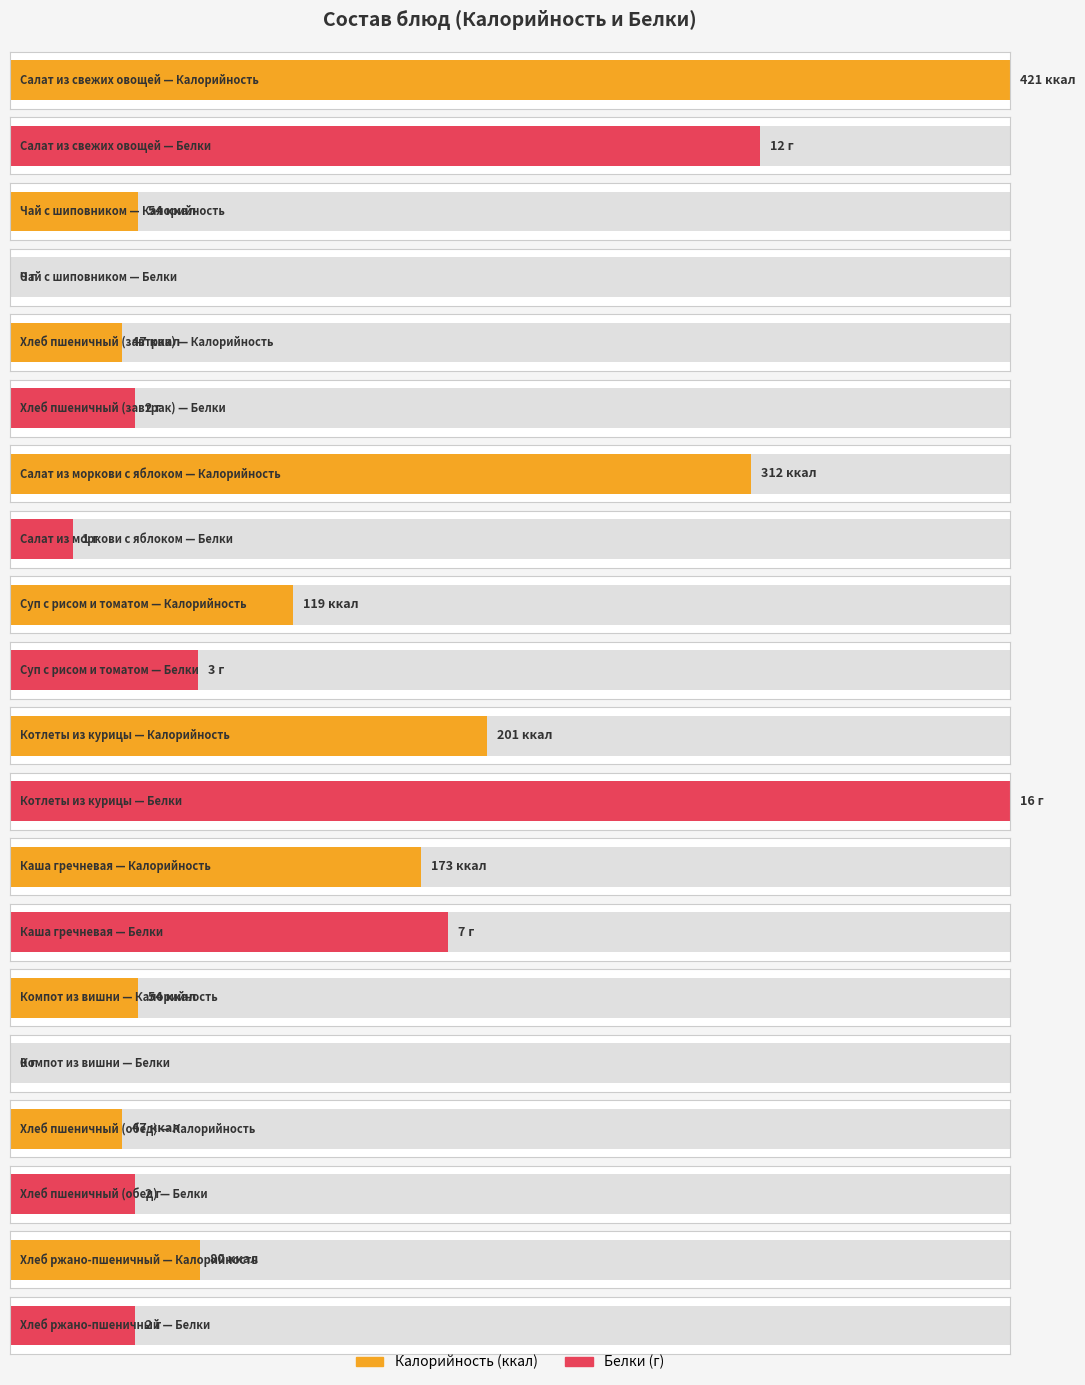

What is the minimum value for Калорийность?

47